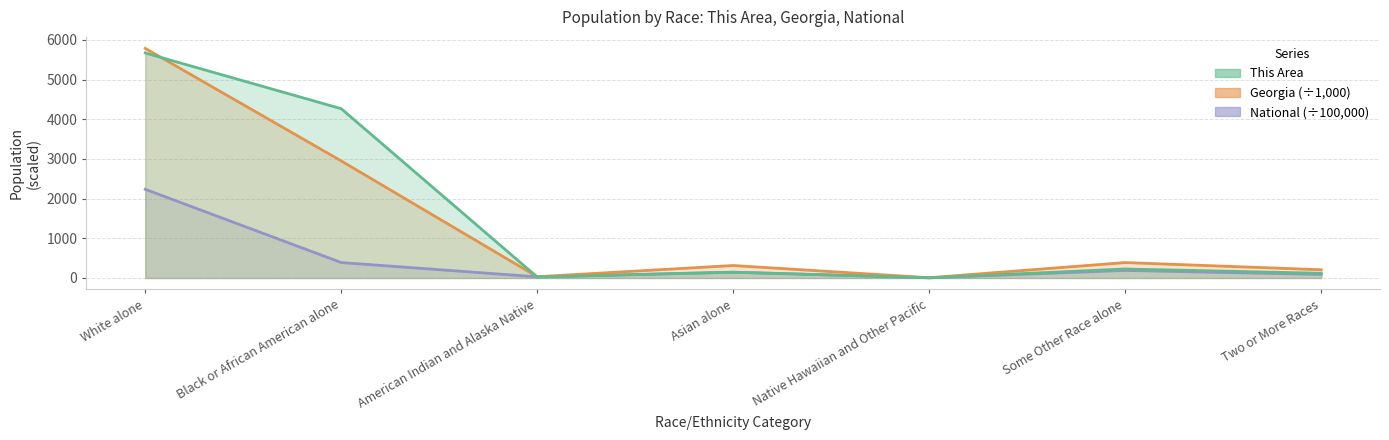

What position from the right is Two or More Races?

1